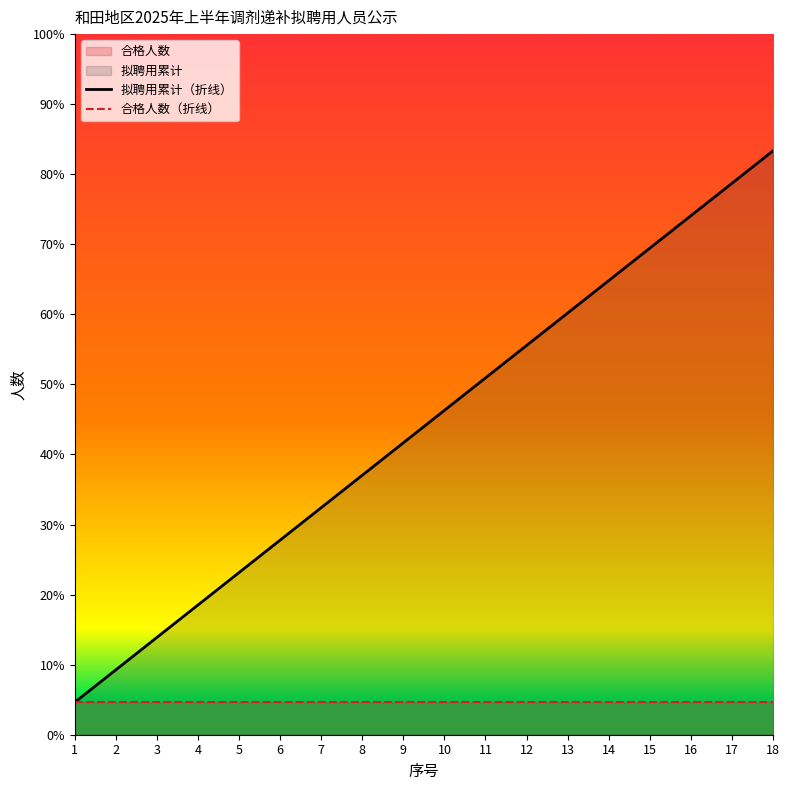

Is it true that 拟聘用累计（折线） equals 60.2 at 13?

True